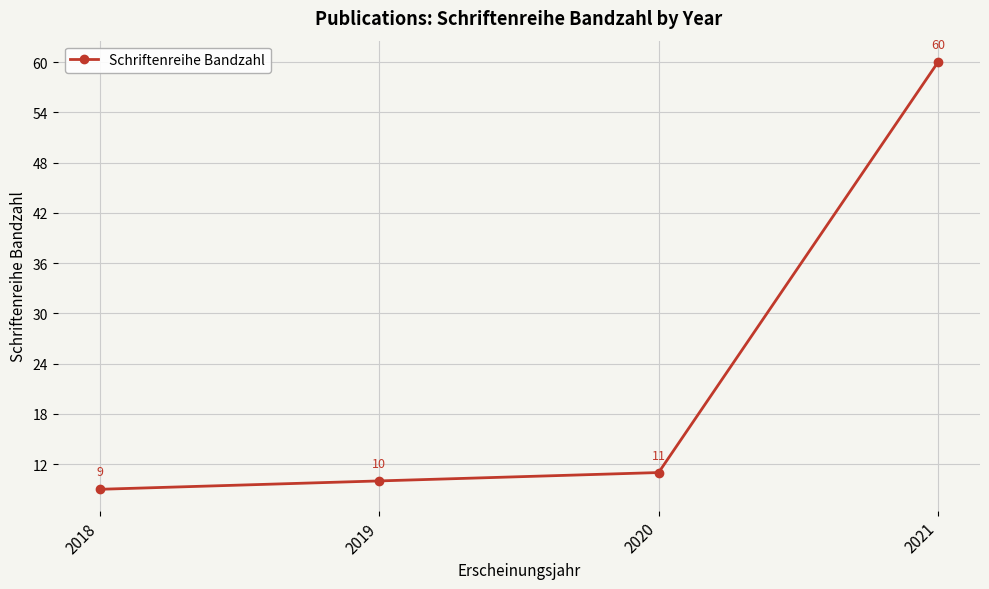

How many categories are shown in the chart?

4